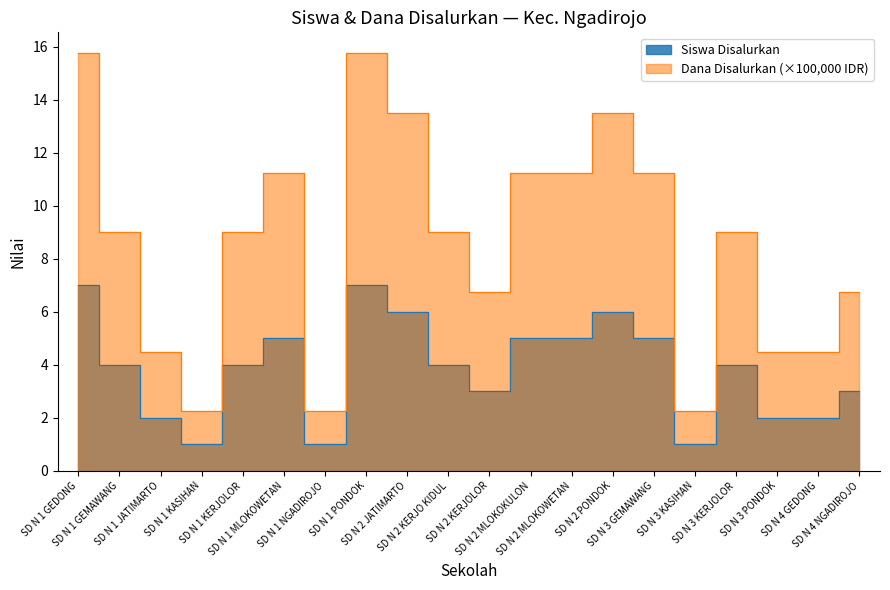

Rank the series by their average value, from lowest to highest.

Siswa Disalurkan, Dana Disalurkan (x100000)